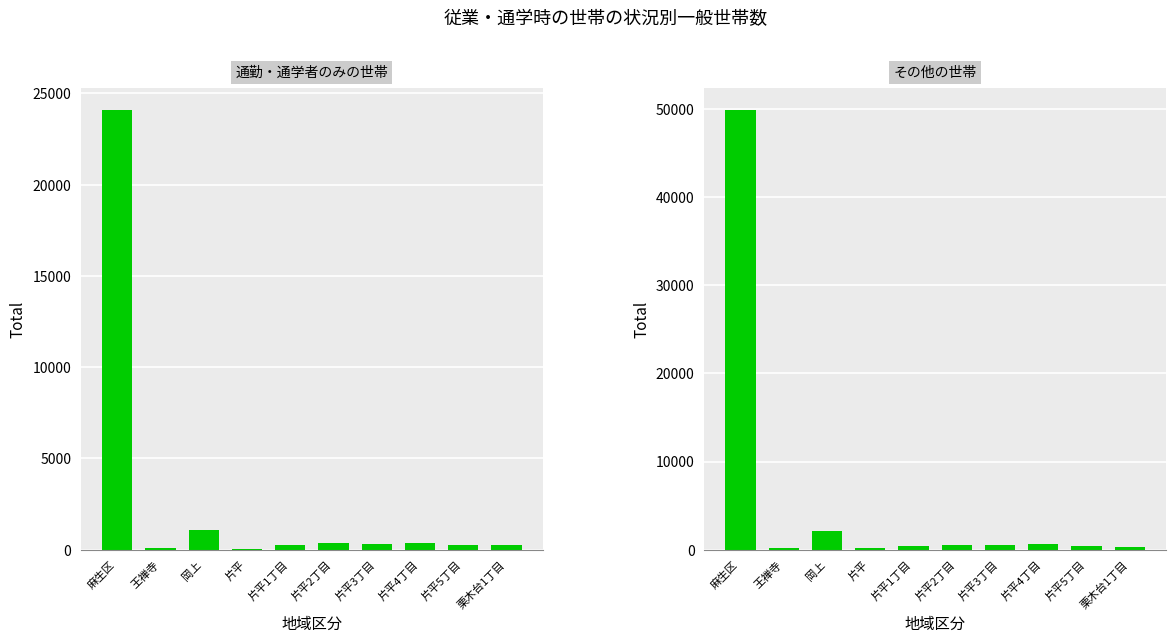

What is the sum of all その他の世帯 values?

55284